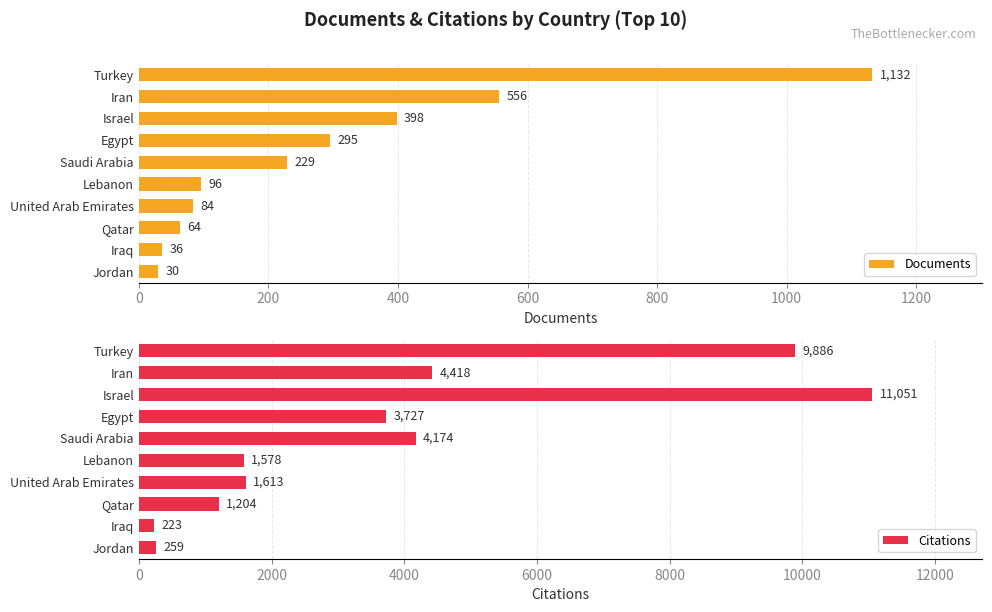

List the labels in order of Documents value, smallest first.

Jordan, Iraq, Qatar, United Arab Emirates, Lebanon, Saudi Arabia, Egypt, Israel, Iran, Turkey